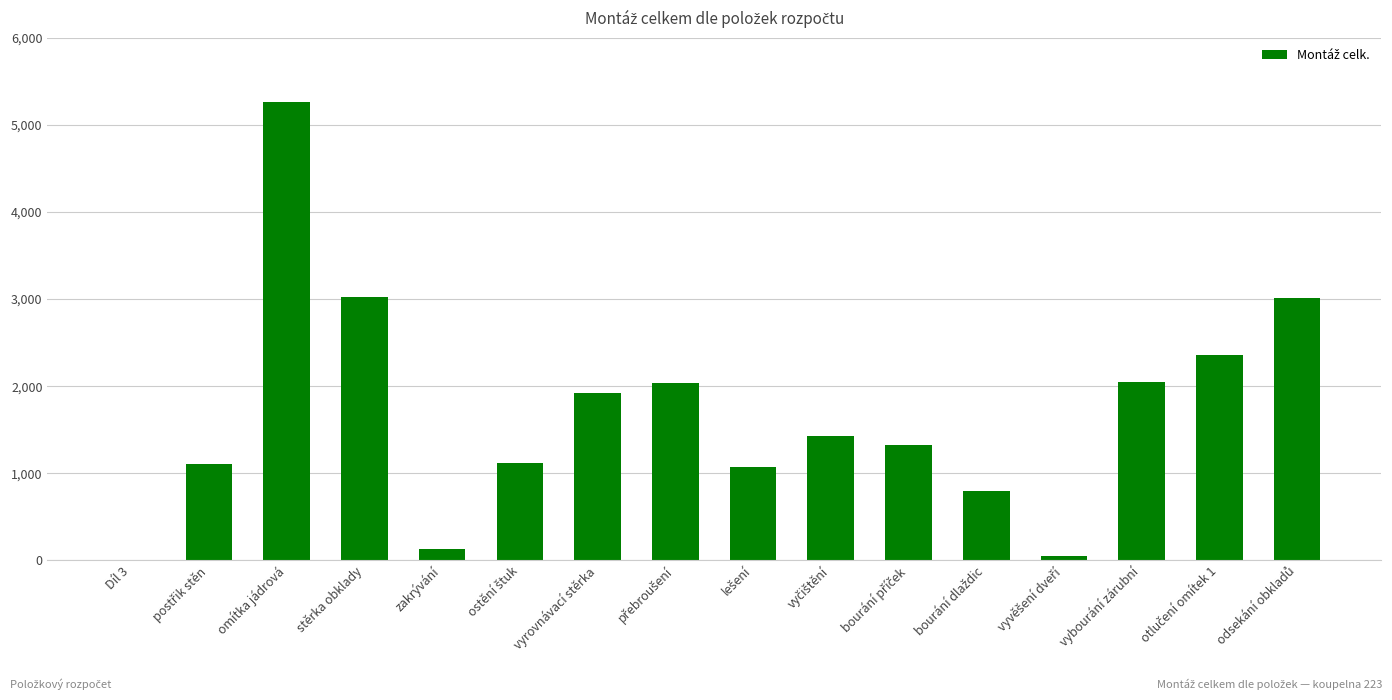

What is the greatest value displayed?

5263.2